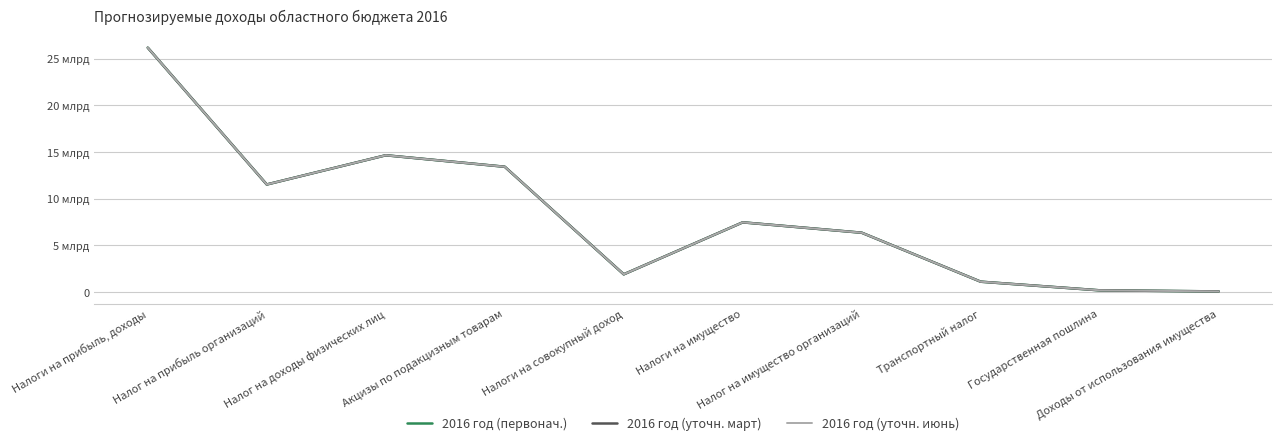

Does the chart display data point markers on the line(s)?

No